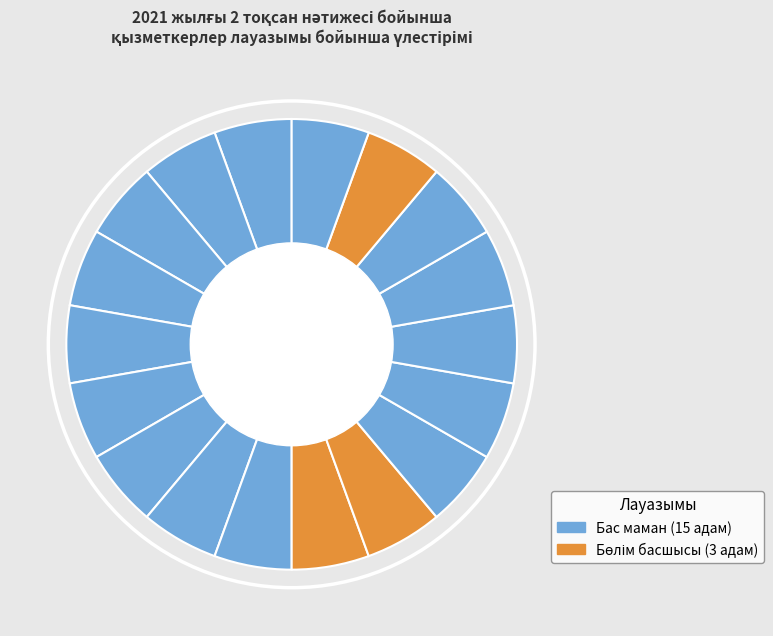

Is there a majority slice in this chart?

Yes